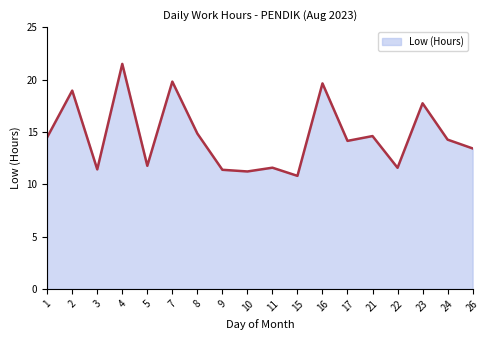

Between 4 and 17, which is larger?

4